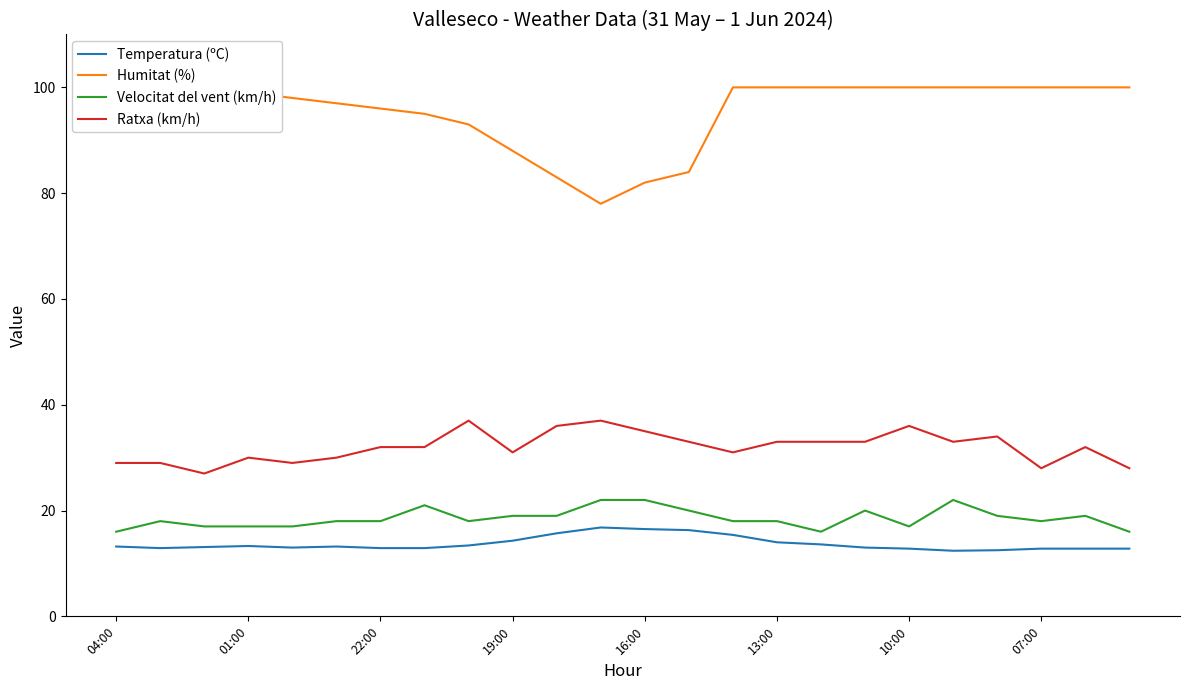

True or false: Ratxa (km/h) and Humitat (%) intersect in this chart.

False